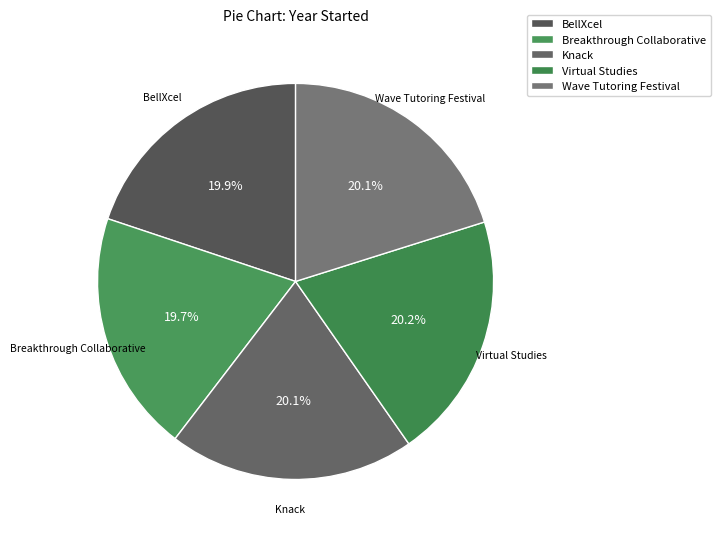

Approximately how many times larger is the value at Virtual Studies compared to Breakthrough Collaborative?

1.0